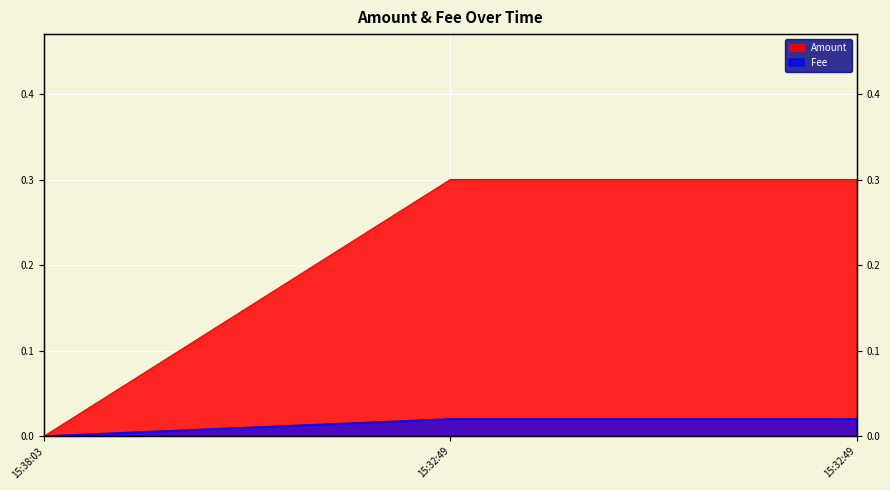

What is the label of the 3rd point from the left?

15:32:49